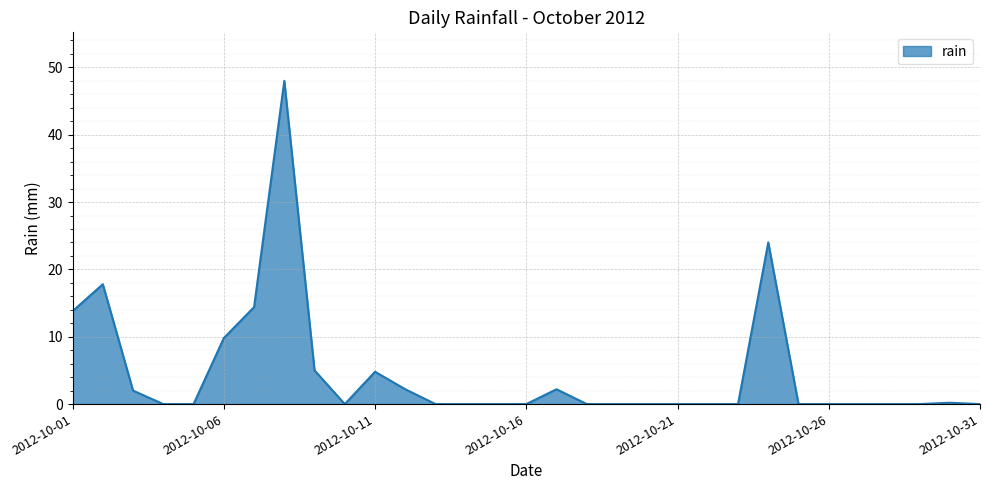

What is the maximum value shown in the chart?

48.0